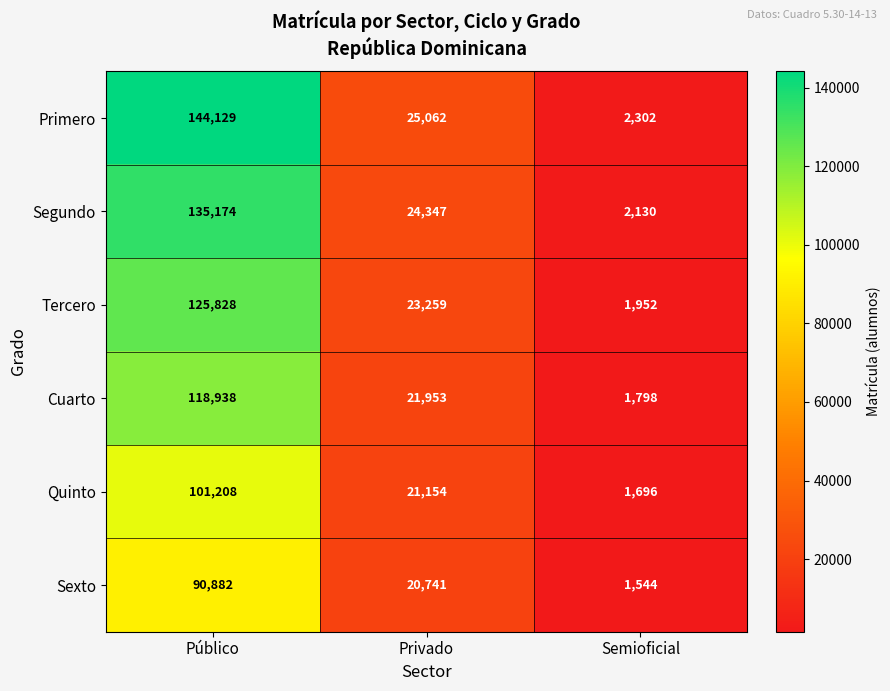

Rank the categories by Quinto value from highest to lowest.

Público, Privado, Semioficial